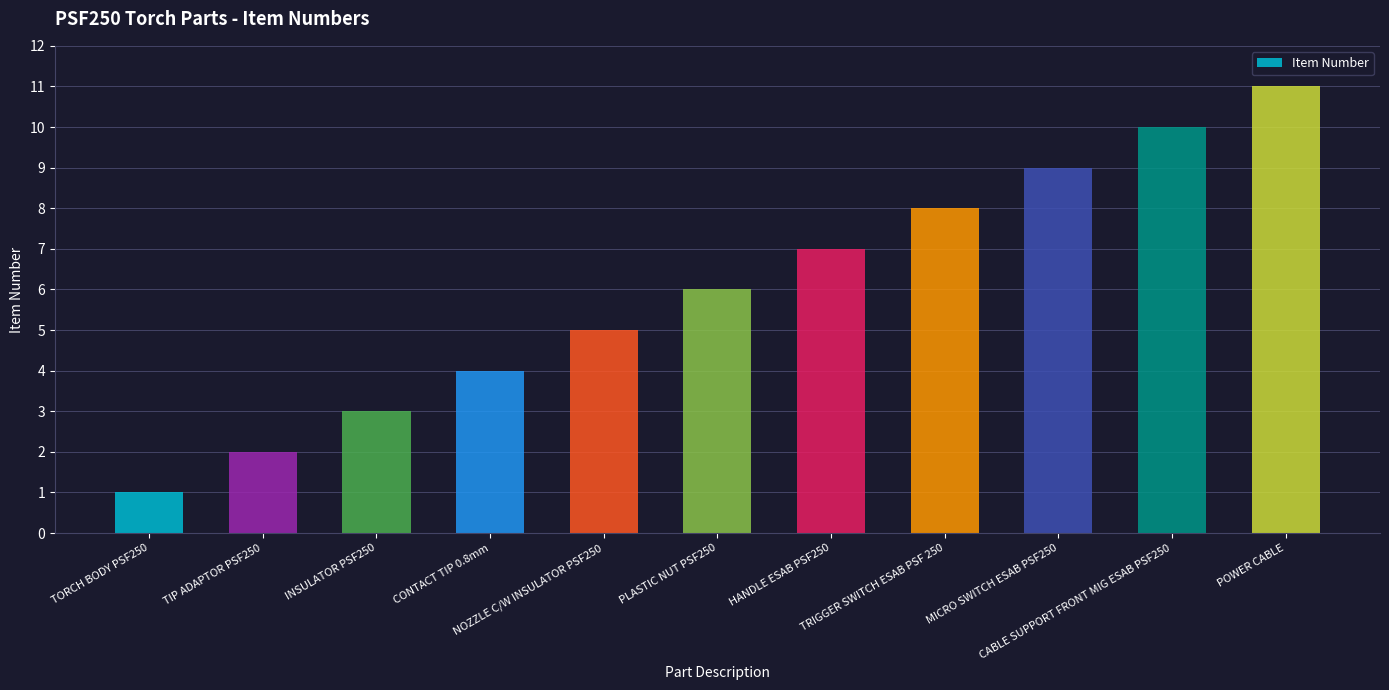

The chart shows a value of 4 at CONTACT TIP 0.8mm. True or false?

True